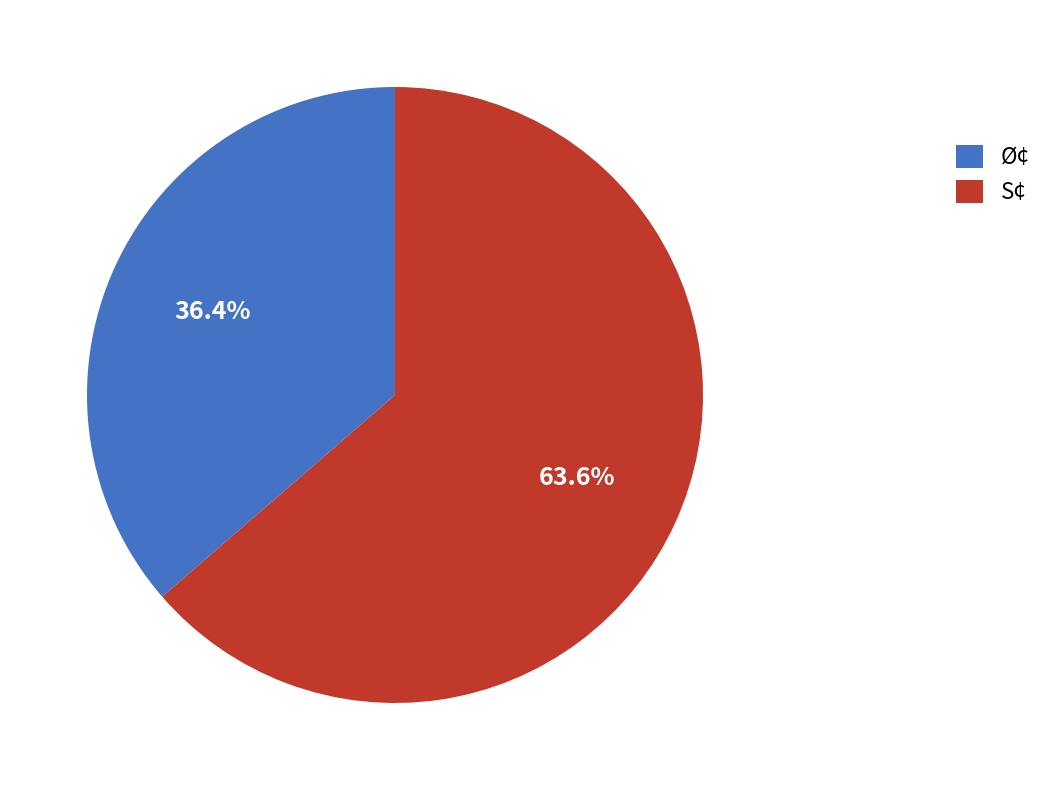

To the nearest percent, what is the average slice percentage?

50%